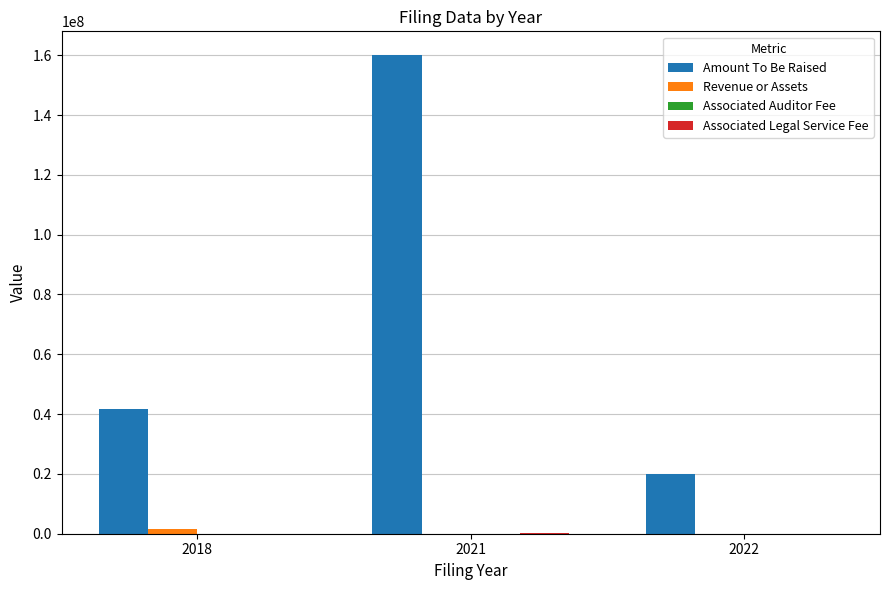

How many categories are shown in the chart?

3